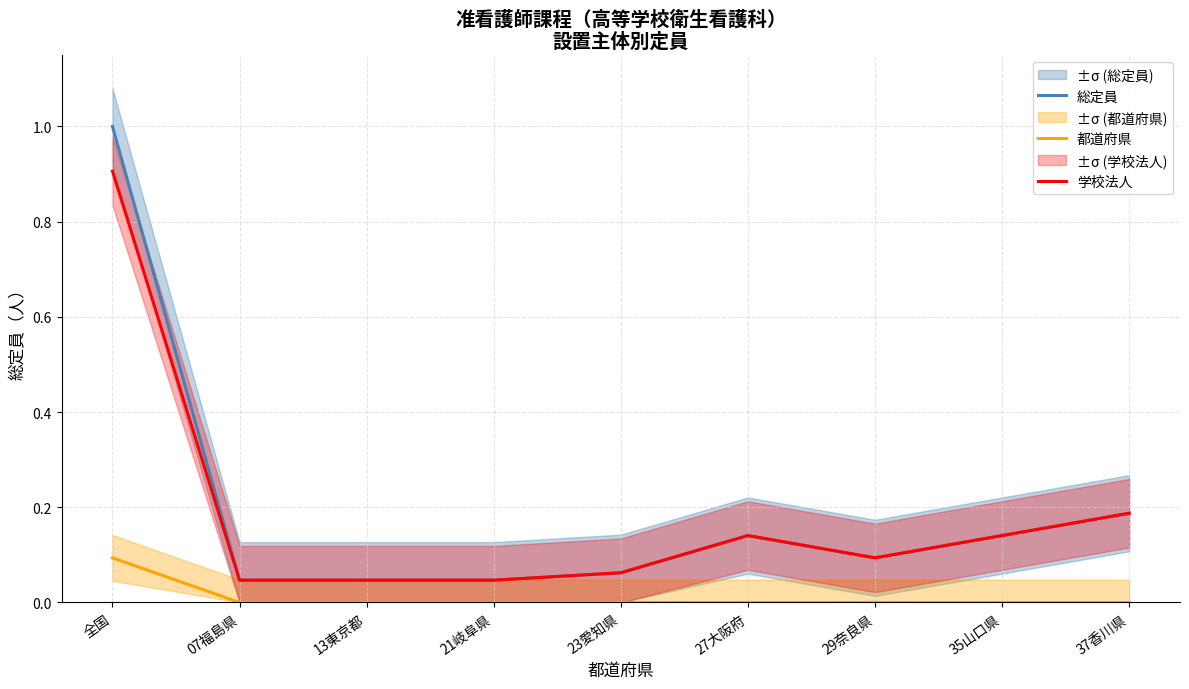

Which series changed the most between 21岐阜県 and 23愛知県?

総定員